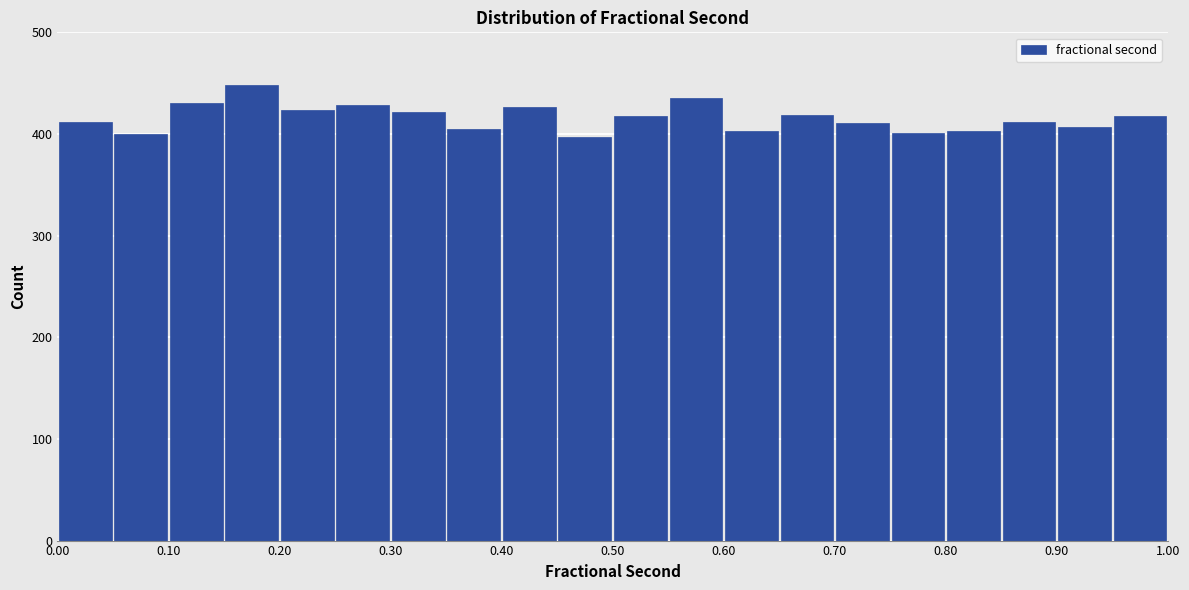

Which range on the x-axis has the tallest bar?

0.15 to 0.20